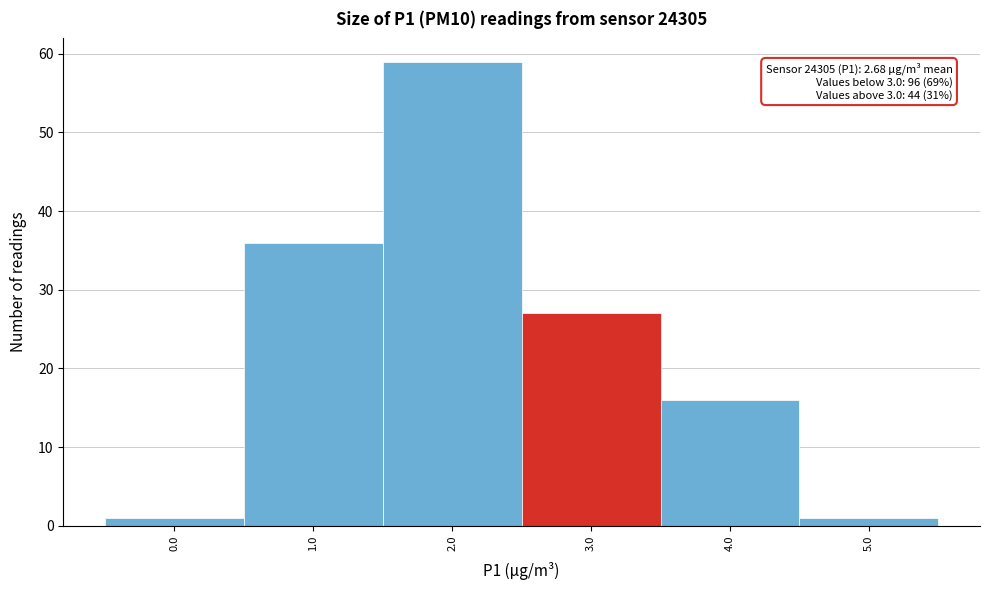

Reading right to left, transcribe all the data shown in this chart.

1	16	27	59	36	1